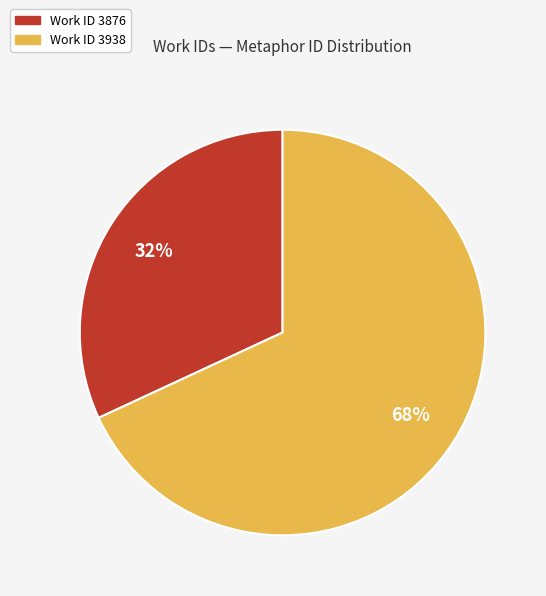

Is there any slice that represents more than half of the pie?

Yes